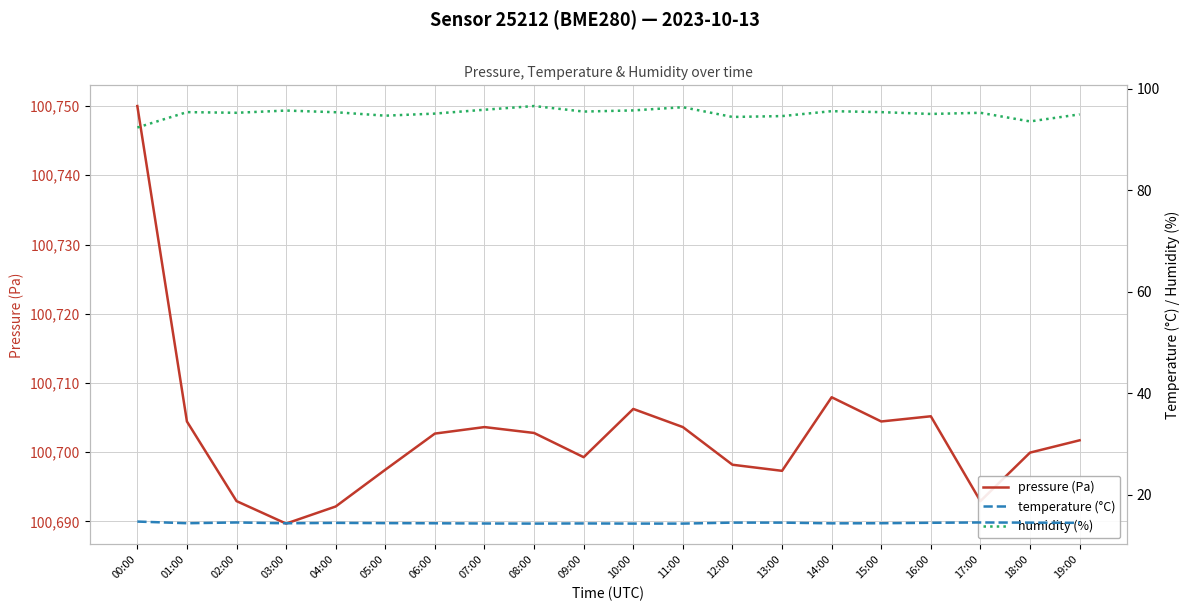

What is the difference between the second highest and second lowest values in the temperature (°C) series?

0.2